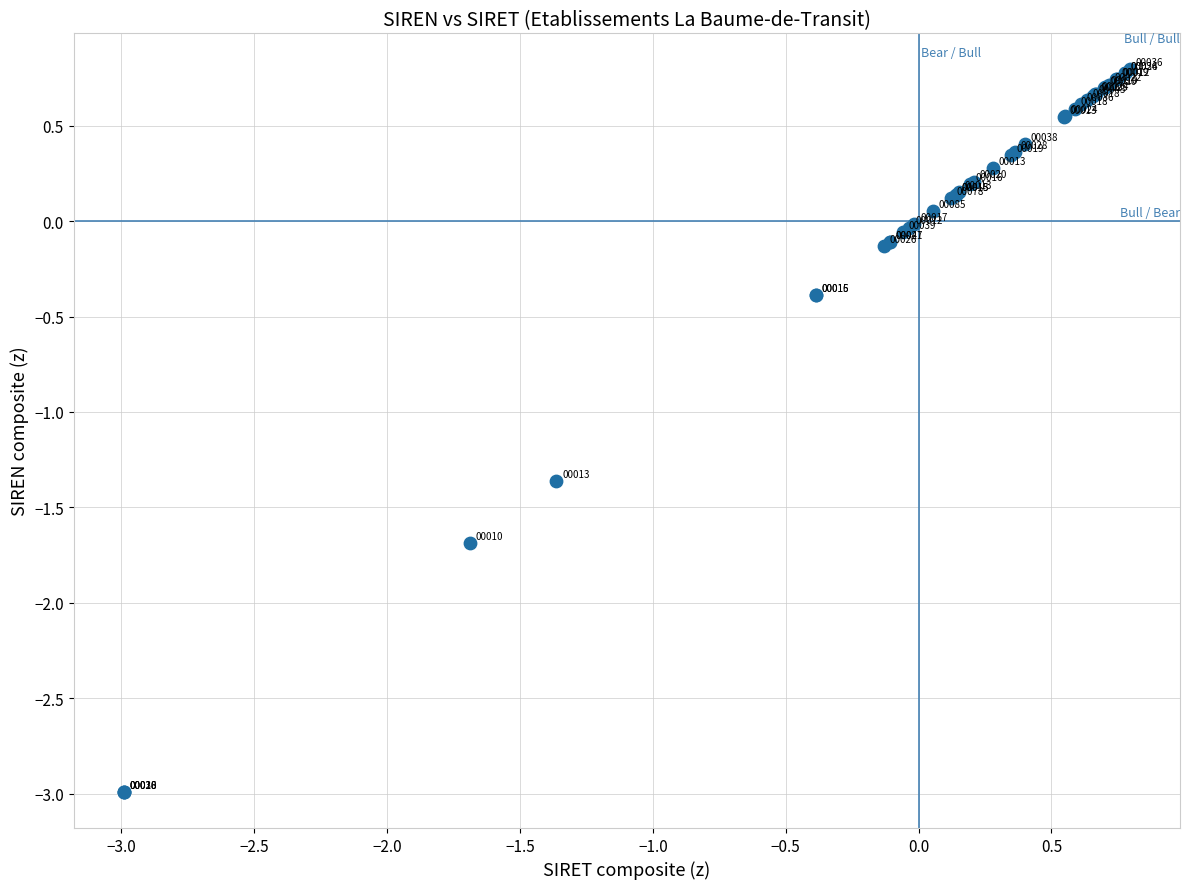

What Y value in the scatter plot is closest to -1?

-1.4